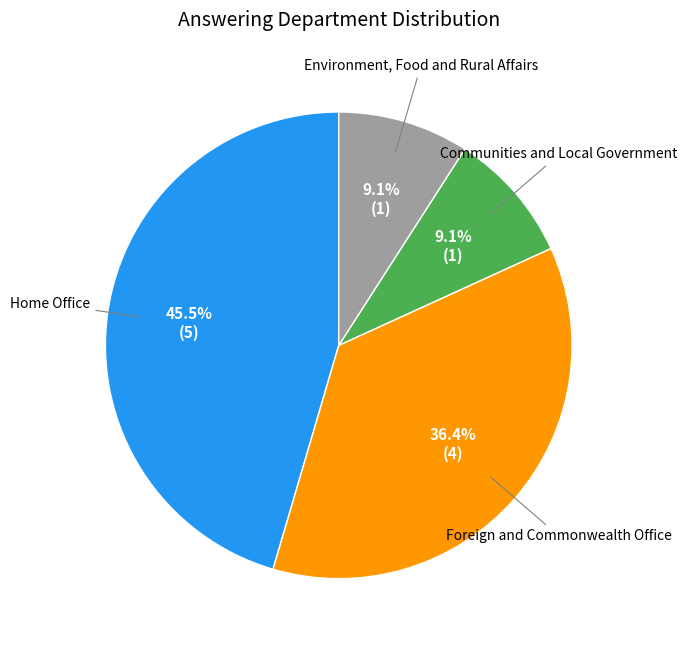

Count the number of slices in the pie.

4